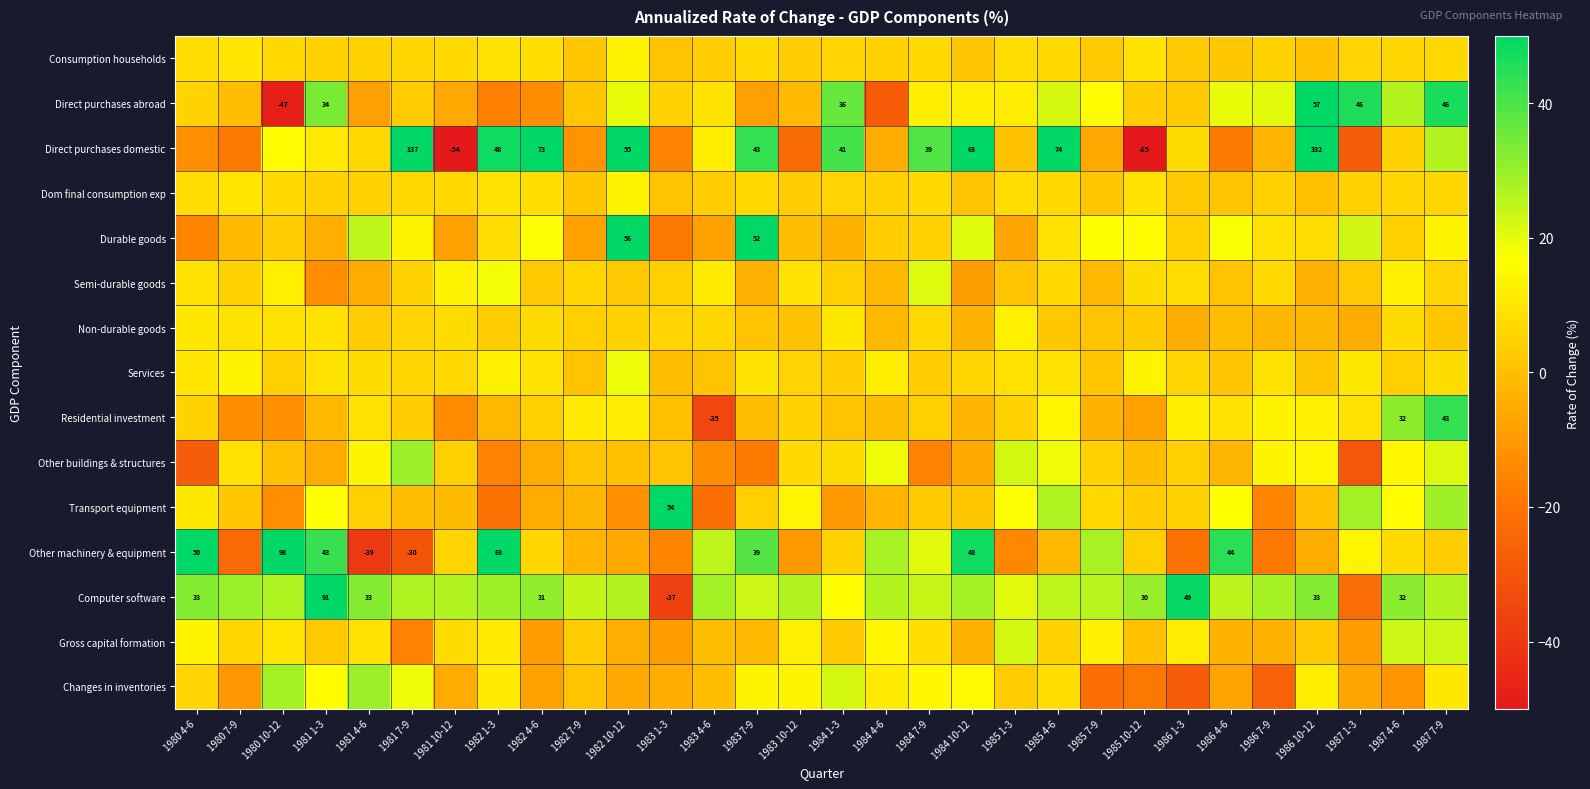

What is the difference between the Transport equipment values at 1981 10-12 and 1984 7-9?

3.9